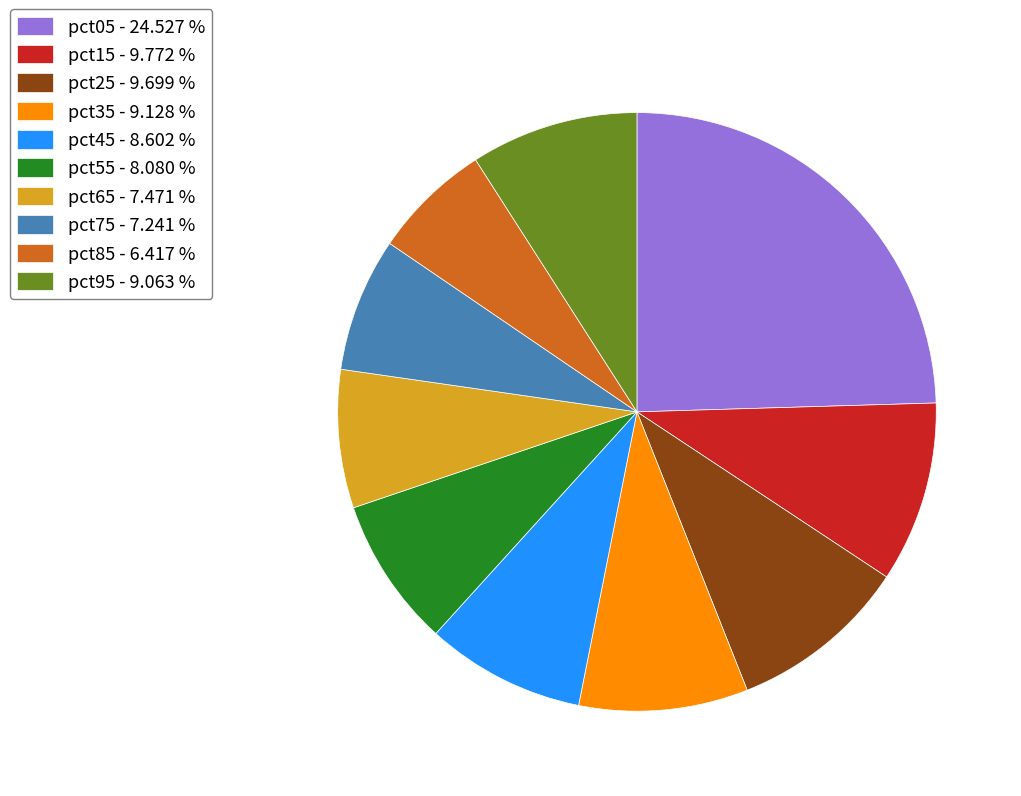

Is the sum of pct45 - 8.602 % and pct75 - 7.241 % greater than half?

No